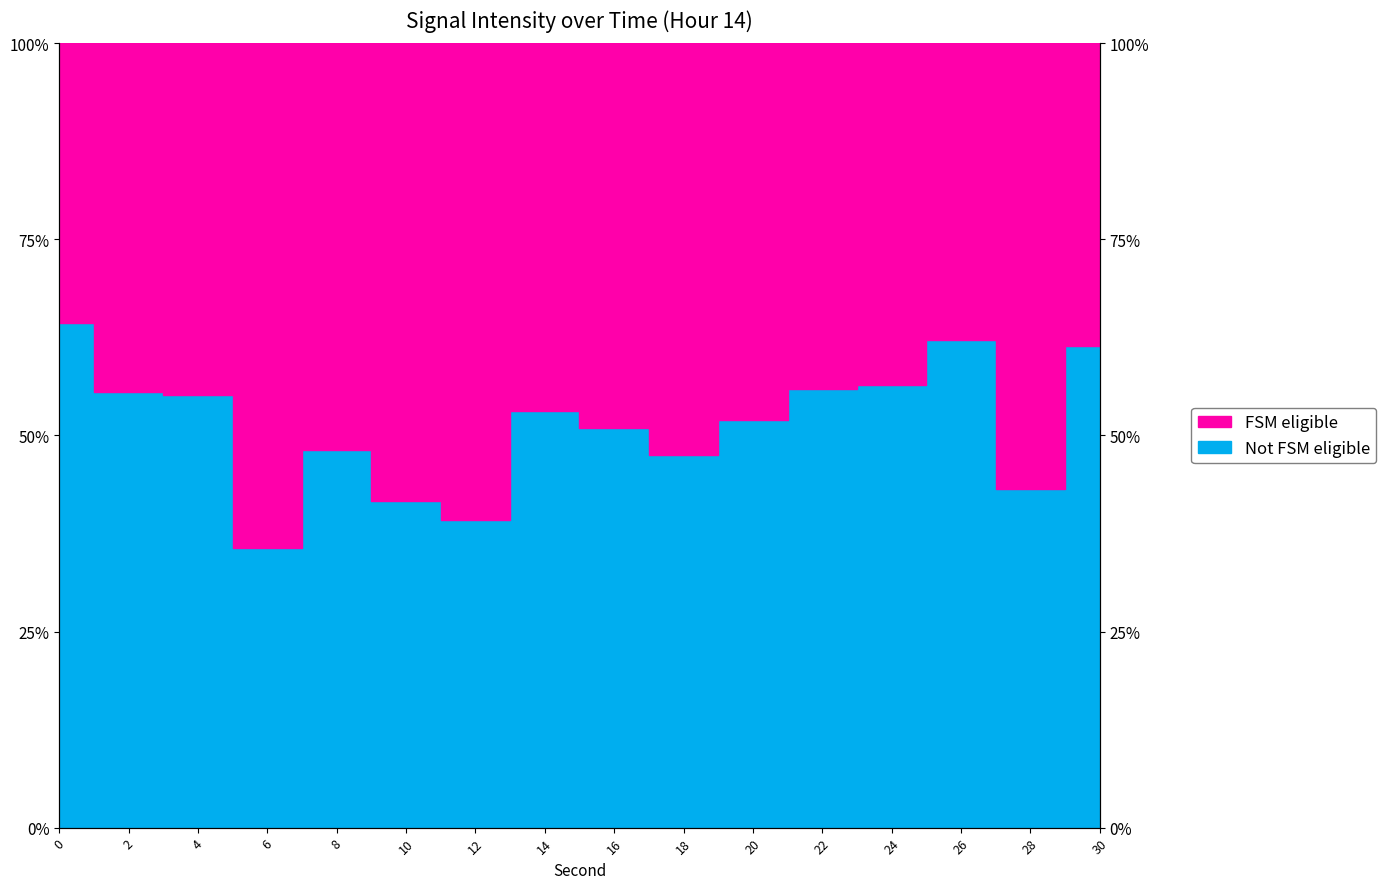

List the labels in order of value, smallest first.

6, 12, 10, 28, 18, 8, 16, 20, 14, 4, 2, 22, 24, 30, 26, 0